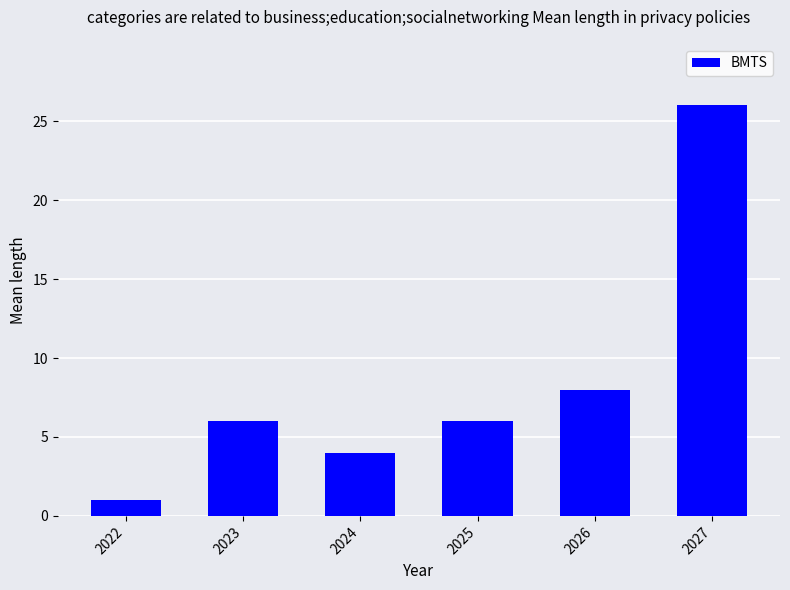

Which label corresponds to the largest value in the chart?

2027